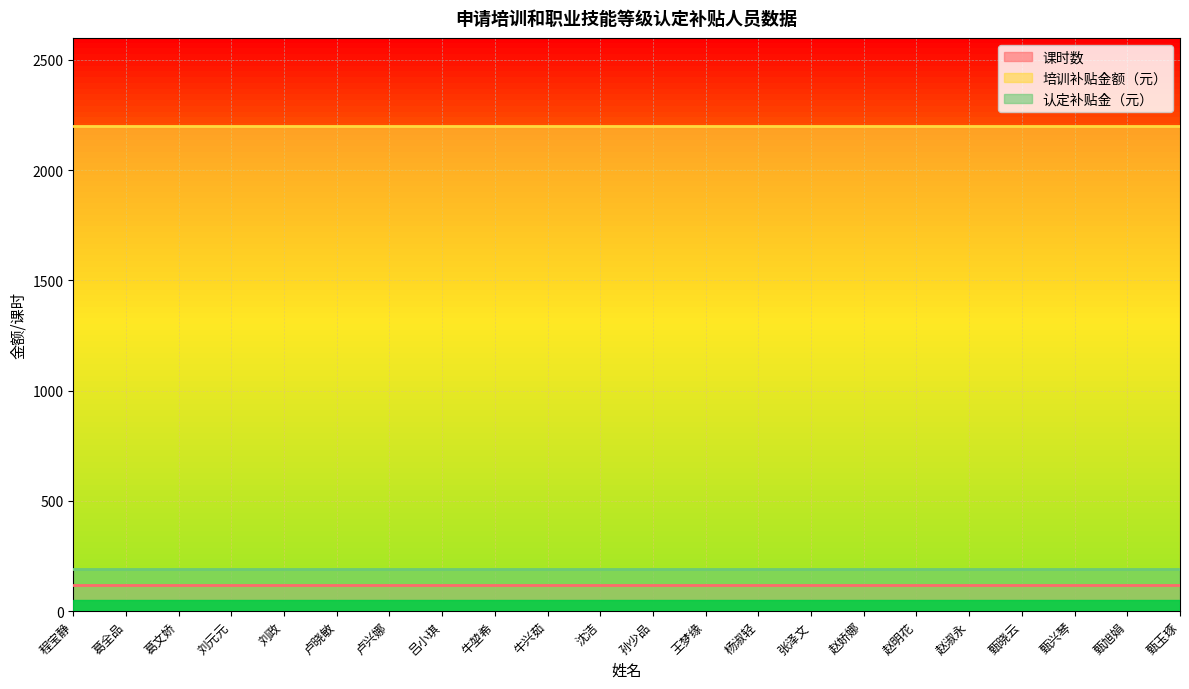

What is the value of the 课时数 point at the 10th from the left?

120